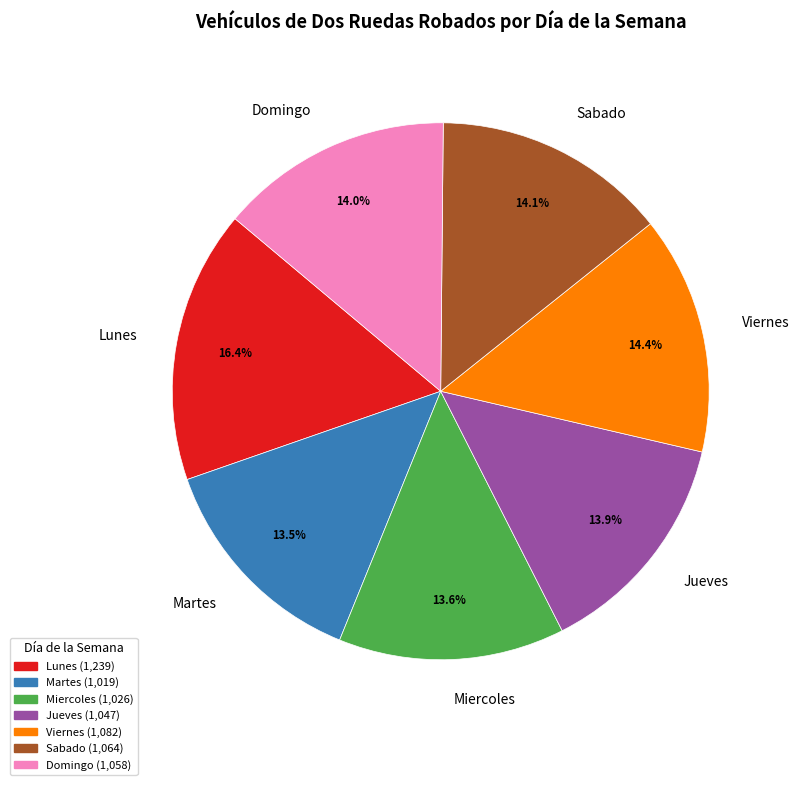

What is the largest slice in the pie chart?

Lunes